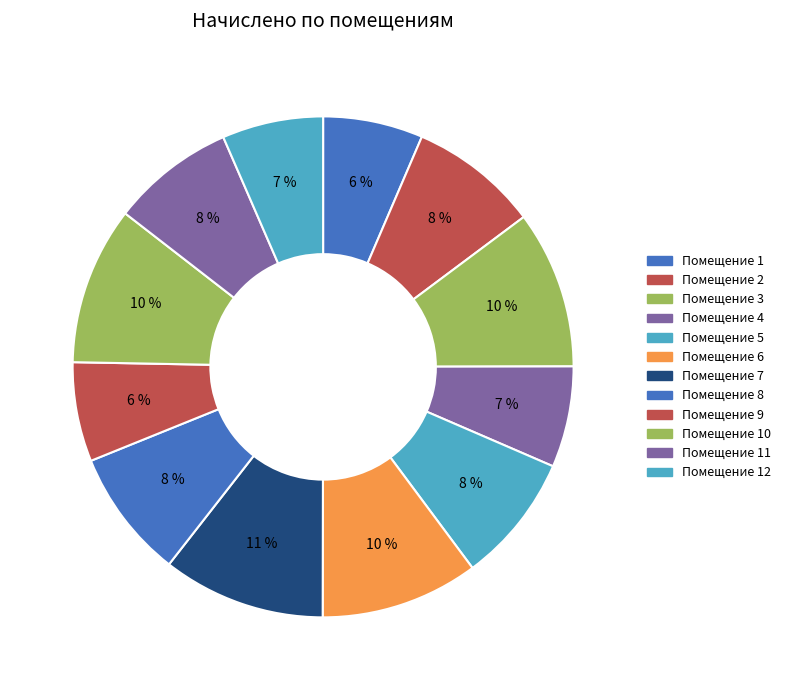

How many slices are in this pie chart?

12